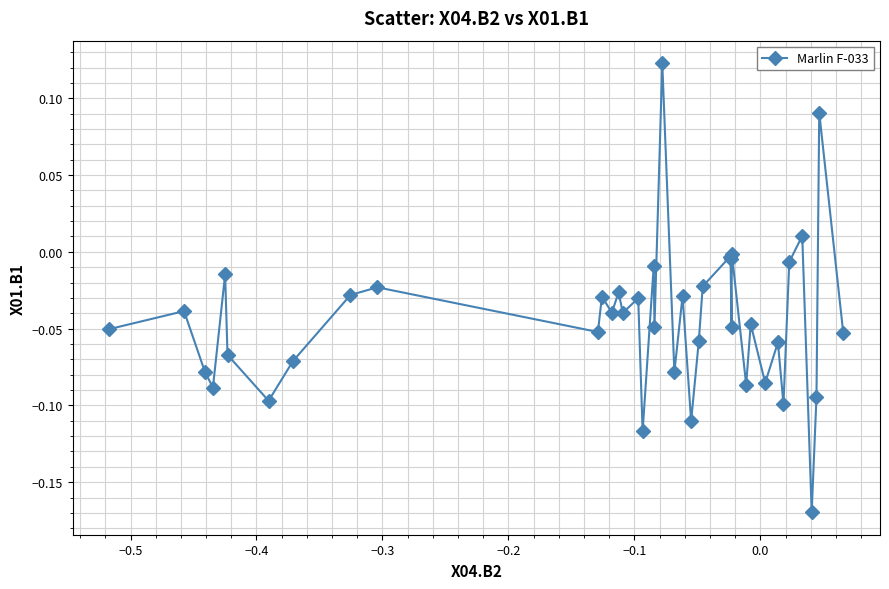

What is the difference between the maximum and minimum values?

0.3